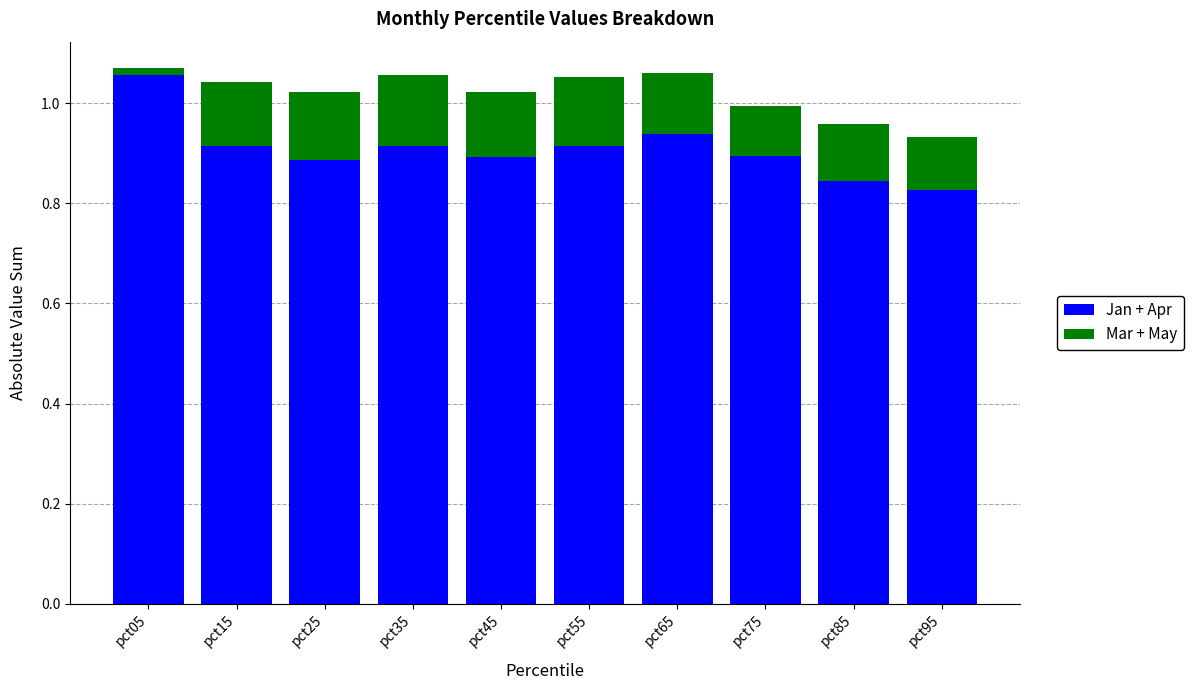

What are all the series names shown in the legend?

Jan + Apr, Mar + May